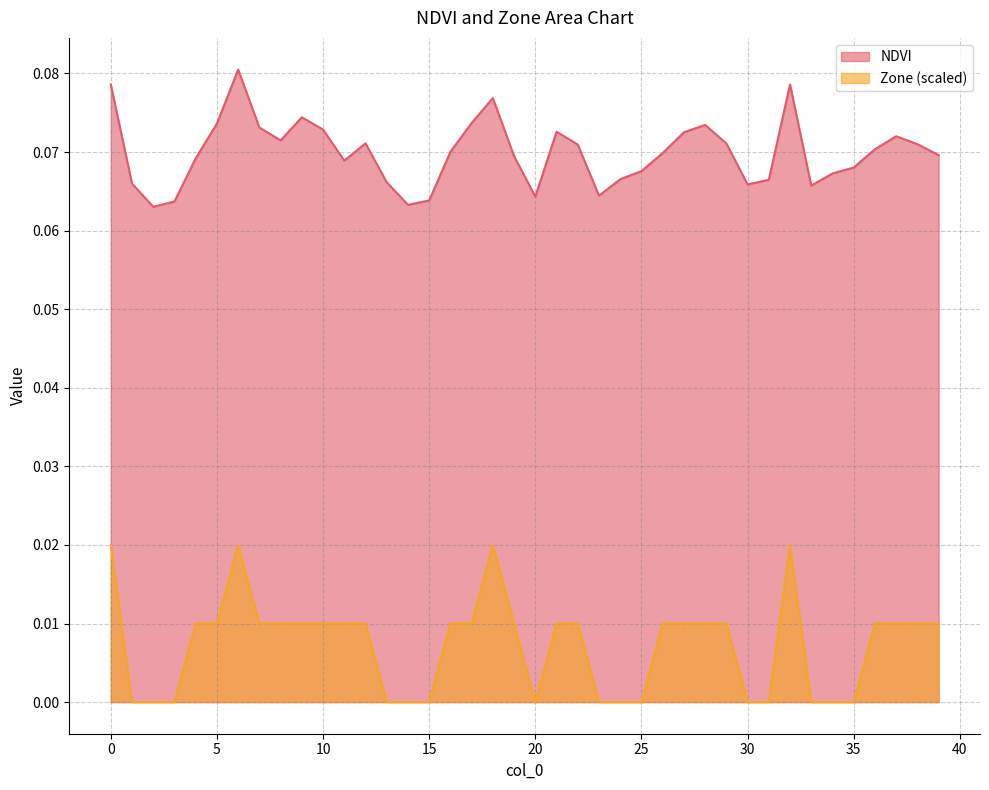

List the series in order of their peak value, highest first.

NDVI, Zone (scaled)